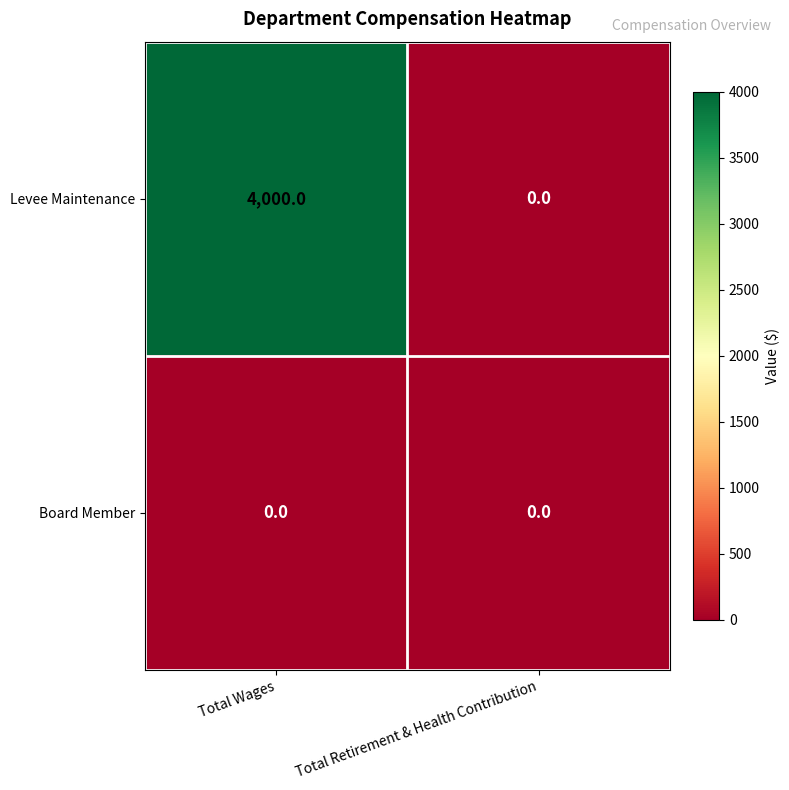

What is the maximum value shown in the chart?

4000